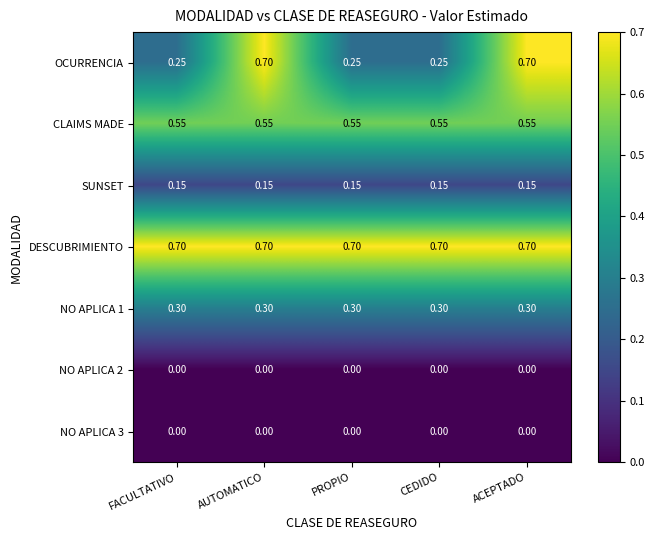

Is the value of NO APLICA 3 at ACEPTADO greater than the value of NO APLICA 1 at CEDIDO?

No